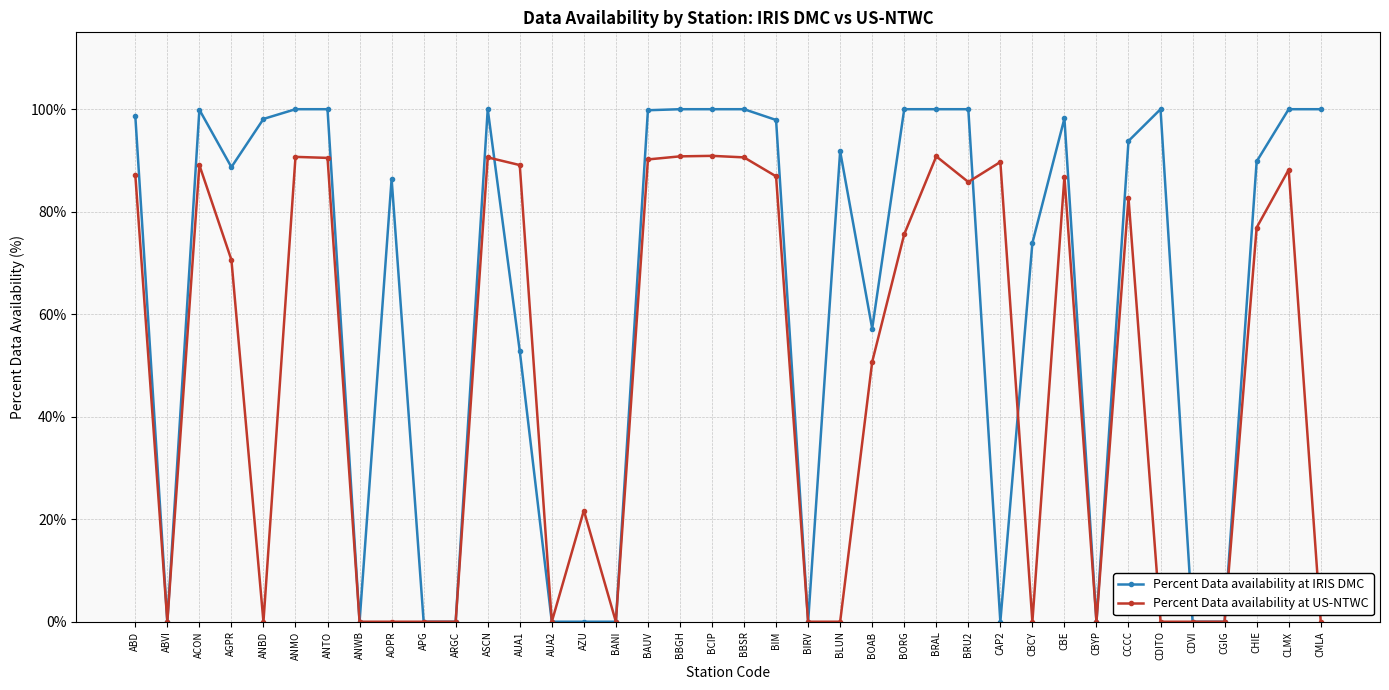

Is the value of Percent Data availability at IRIS DMC at BORG greater than the value of Percent Data availability at US-NTWC at CGIG?

Yes